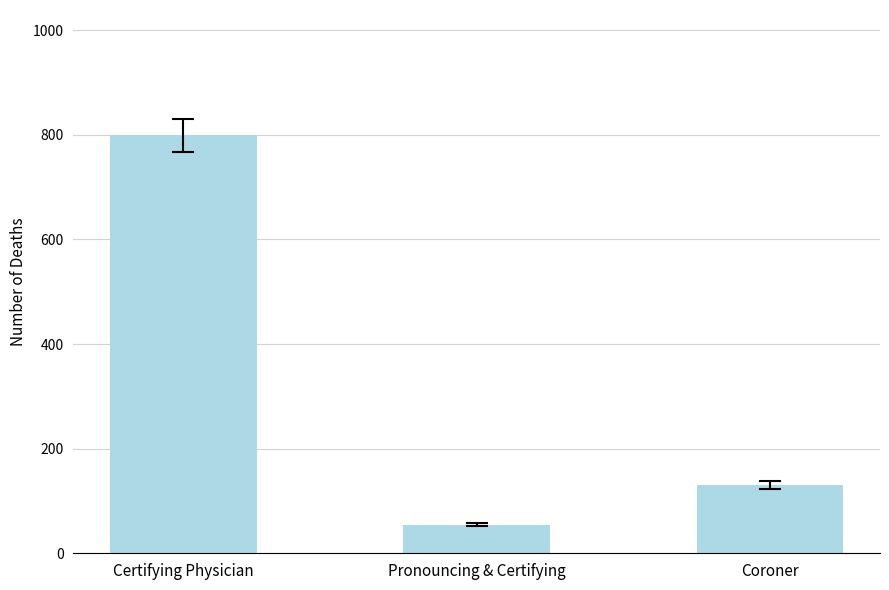

Is it true that the value at Pronouncing & Certifying is 12?

False